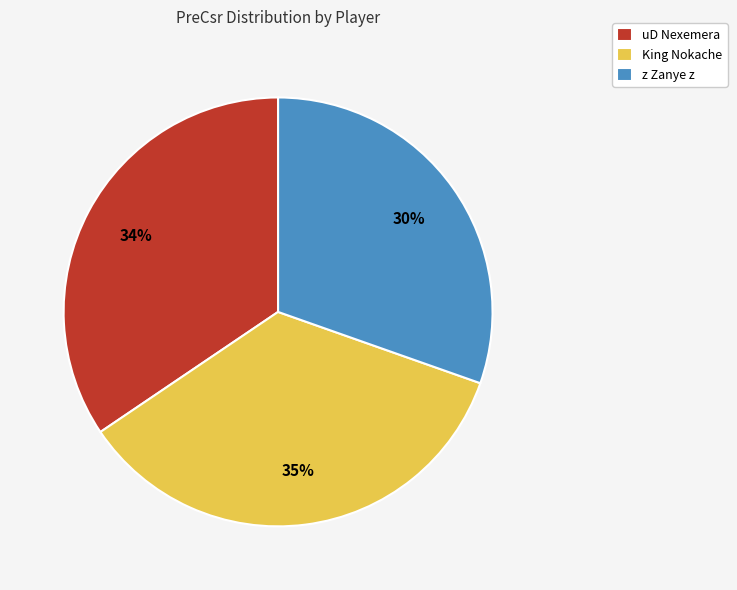

What percentage is the King Nokache slice, to the nearest percent?

35%